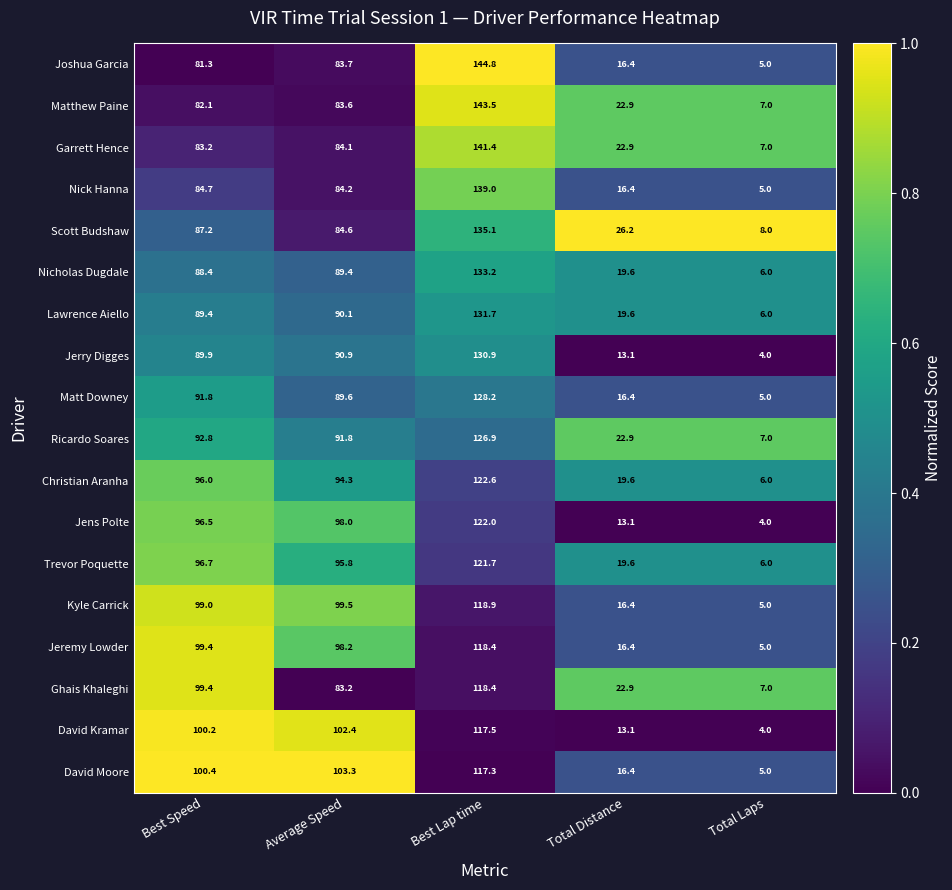

What is the sum of the Lawrence Aiello values at Best Speed and Best Lap time?

221.1